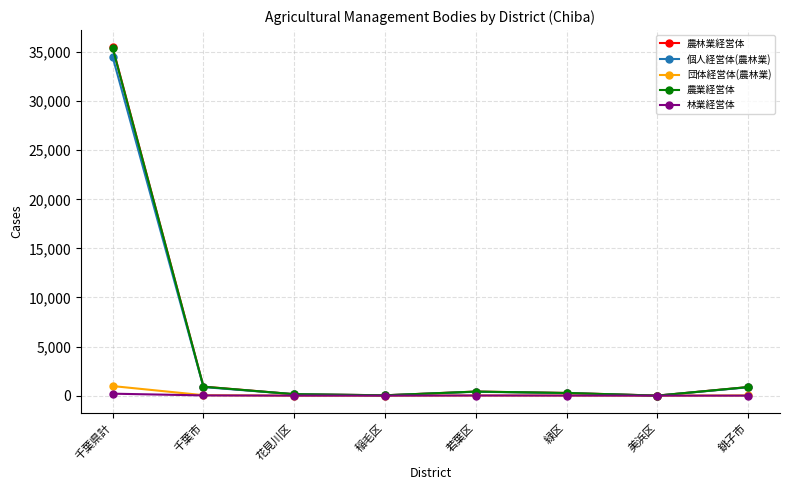

Which series has the largest range (max minus min)?

農林業経営体